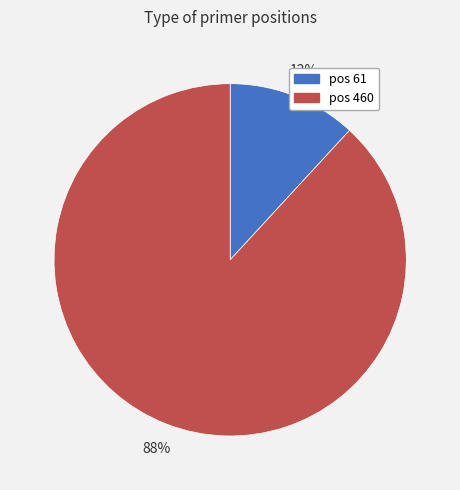

Combined, do pos 460 and pos 61 account for over 50%?

Yes